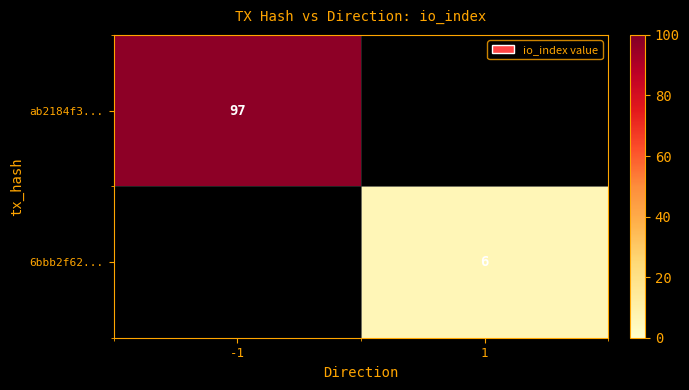

Is it true that ab2184f3... equals 97 at -1?

True